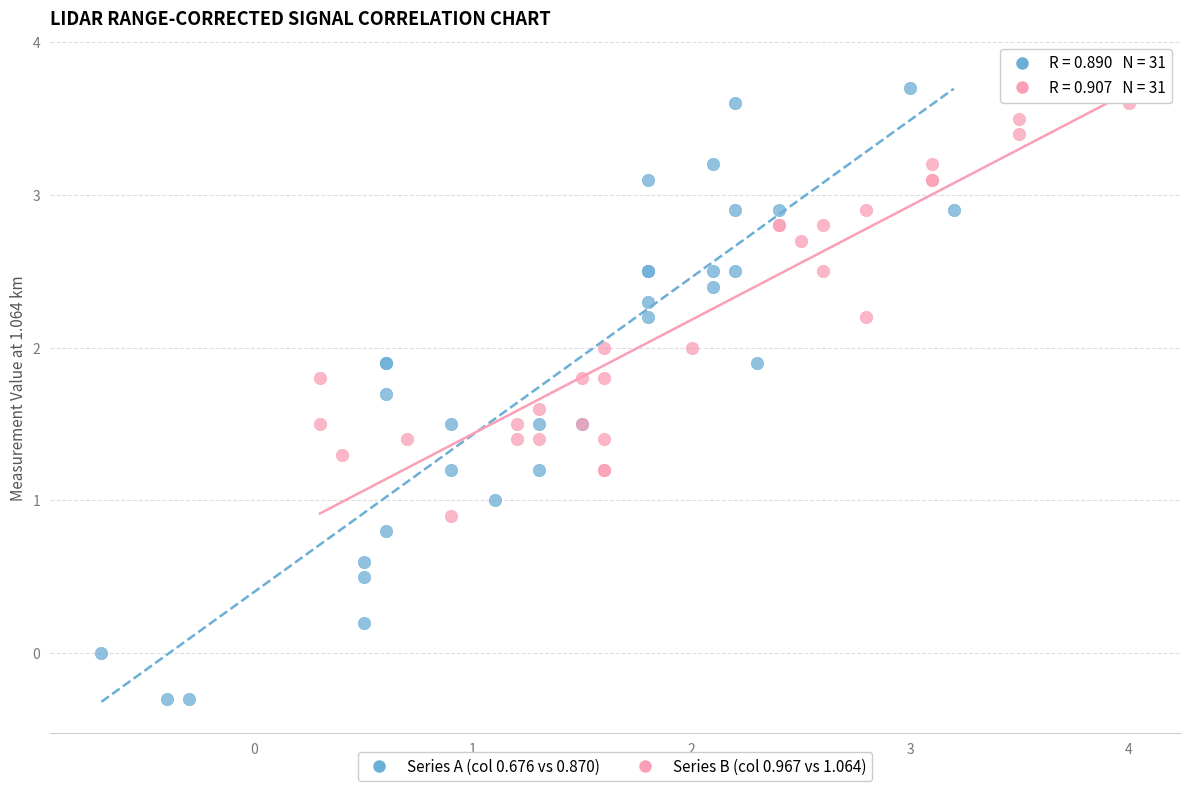

Which series reaches the maximum Y coordinate?

Series B (col 0.967 vs 1.064)